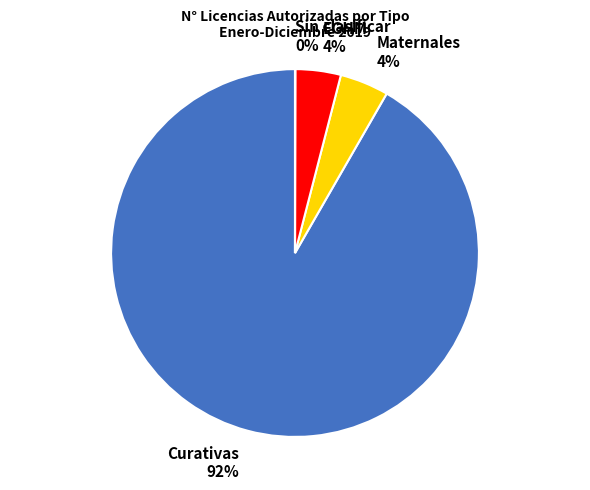

Does any single category account for the majority?

Yes